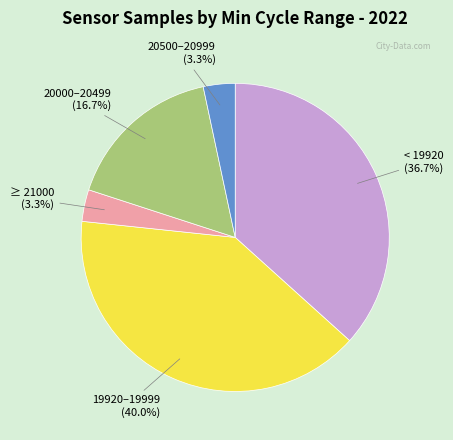

Between < 19920 (36.7%) and 19920–19999 (40.0%), which is larger?

19920–19999 (40.0%)